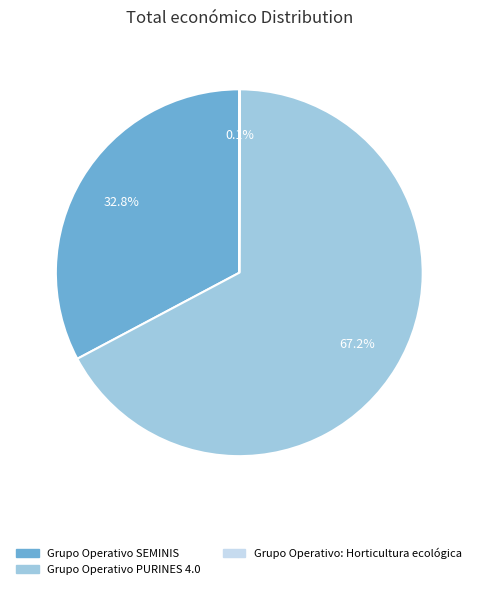

Which category has the biggest portion of the pie?

Grupo Operativo PURINES 4.0